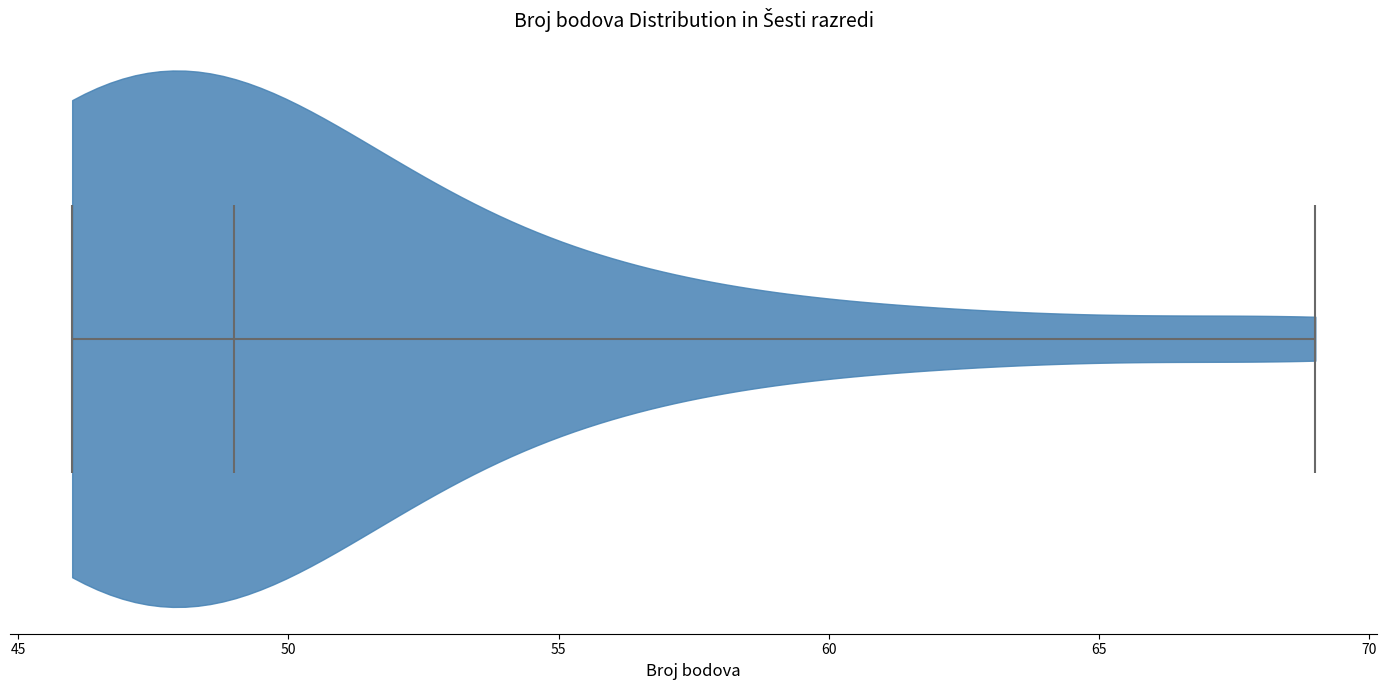

What is the lowest point the violin reaches on the x-axis? The values are not printed on the chart, so give them approximately, as read against the axis.

46